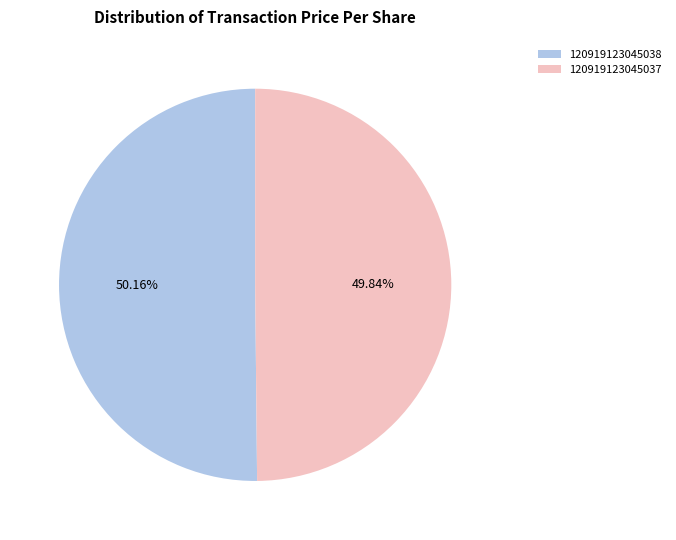

Is the sum of 120919123045038 and 120919123045037 greater than half?

Yes